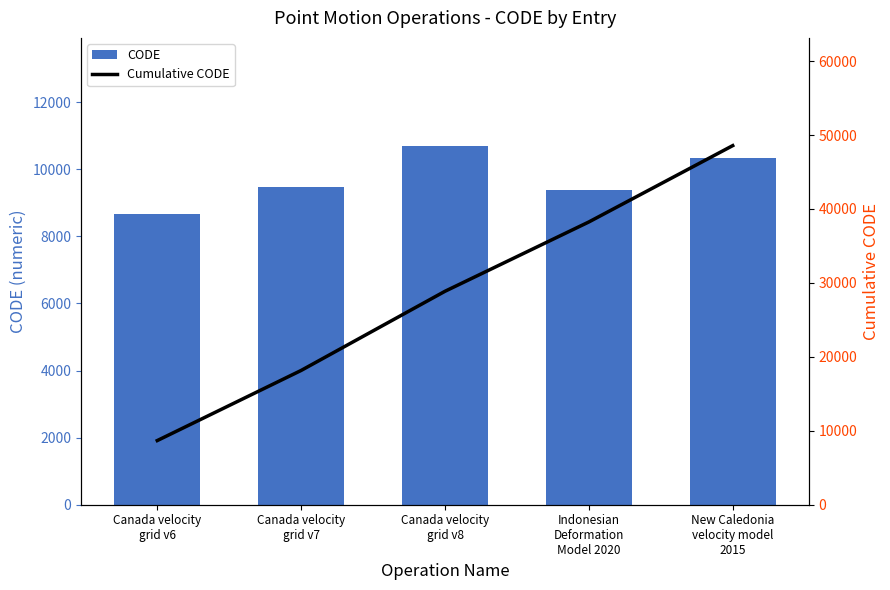

Which series has the largest total across all categories?

Cumulative CODE